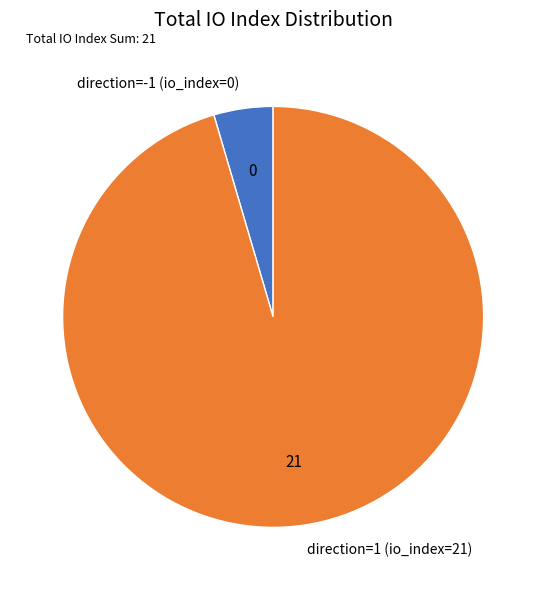

Which has a higher value, direction=-1 (io_index=0) or direction=1 (io_index=21)?

direction=1 (io_index=21)